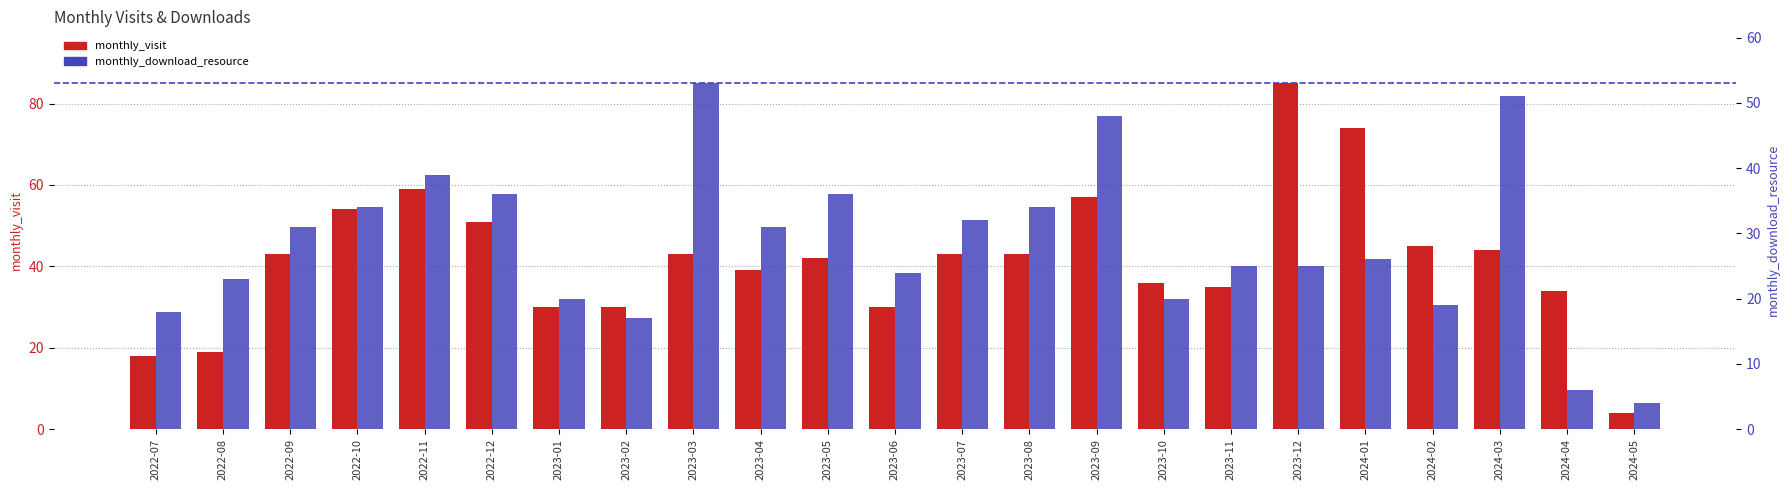

The monthly_visit series shows 4 at 2024-05. True or false?

True